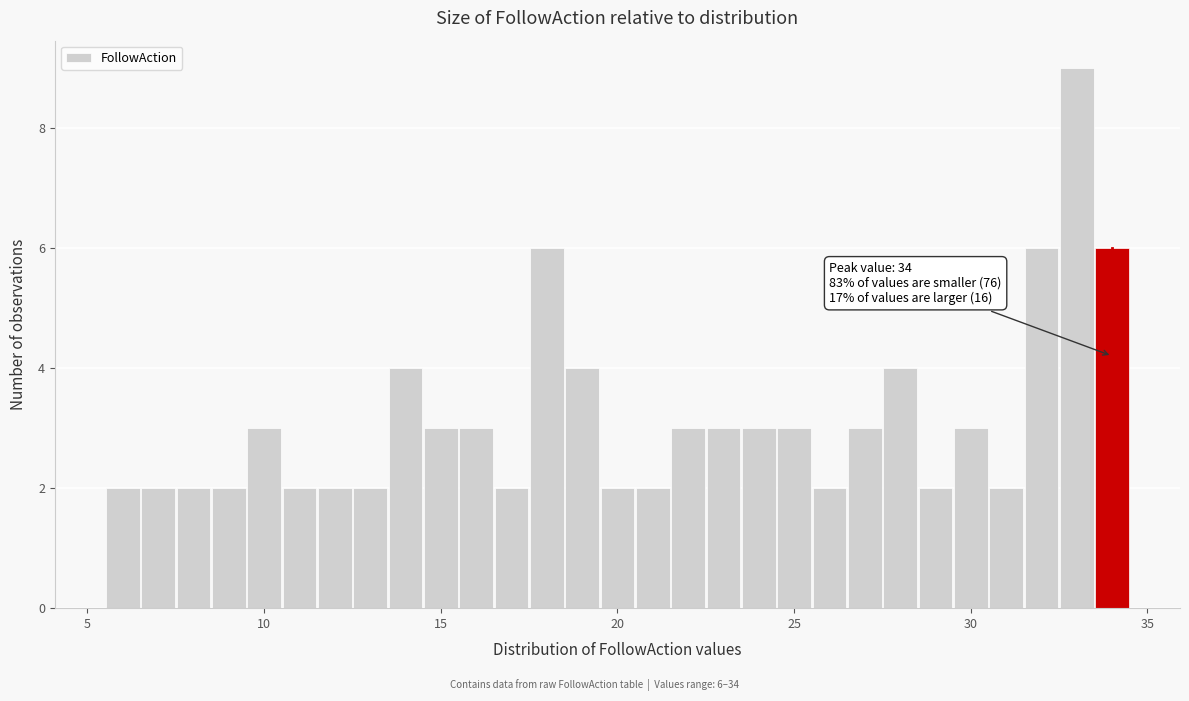

Read against the x-axis, roughly where is the centre of the tallest bar?

33.0